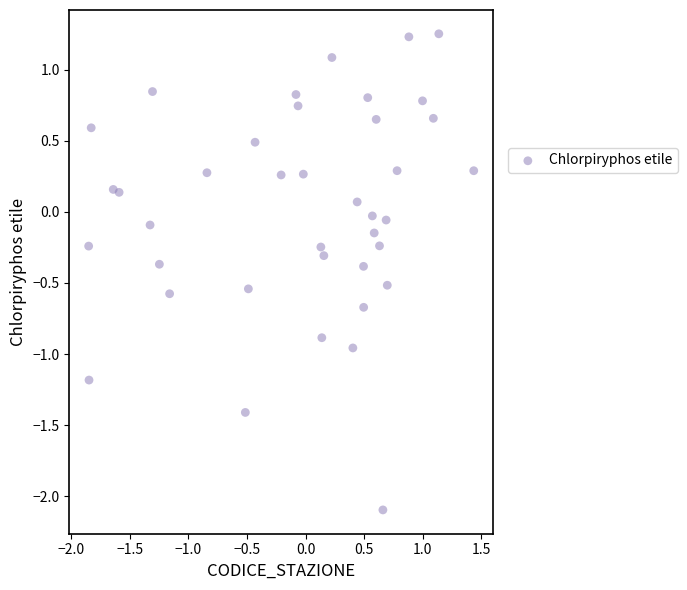

What is the range of Y values (max minus min)?

3.3